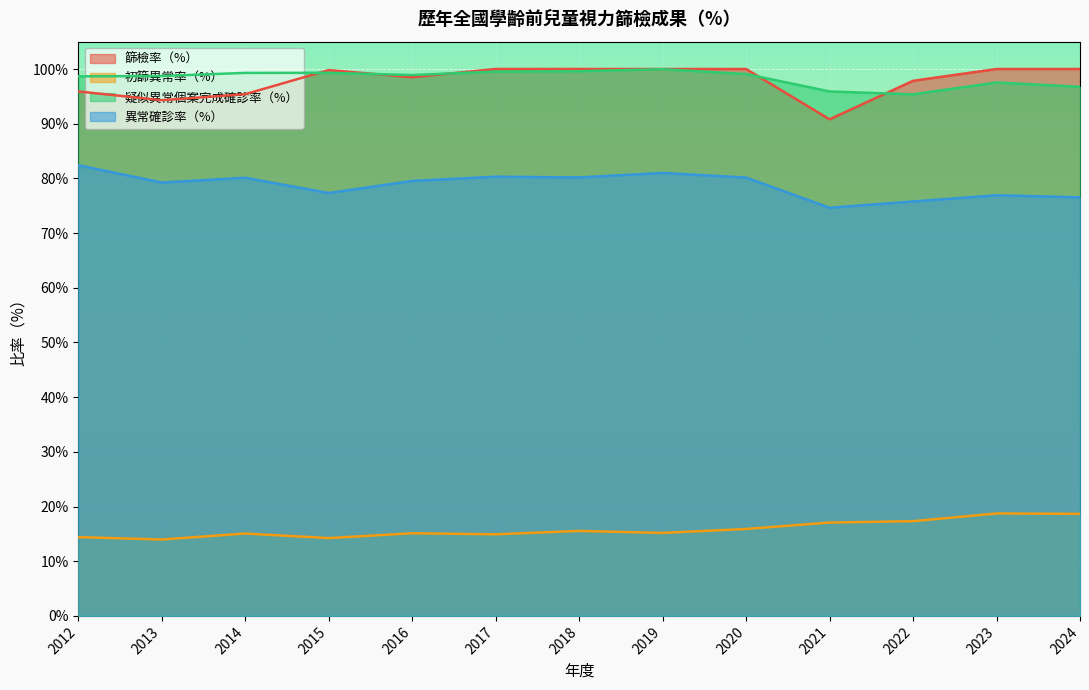

What value does the 異常確診率（%） series have at 2014?

80.1